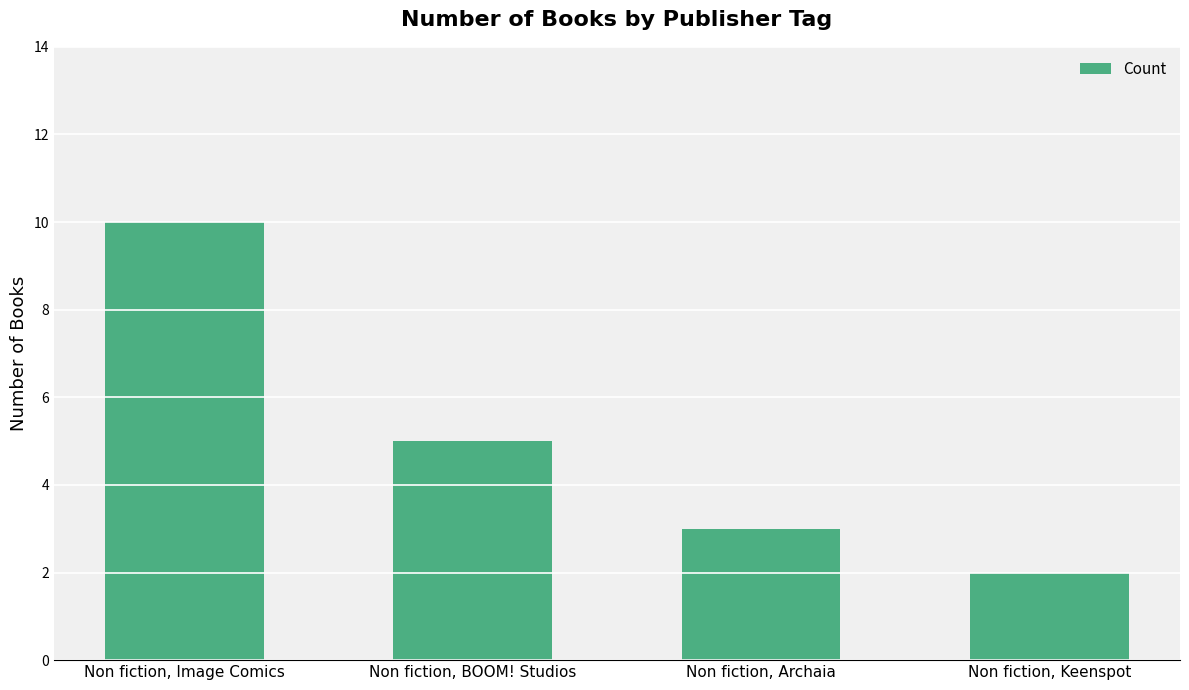

Read the value at Non fiction, Keenspot.

2